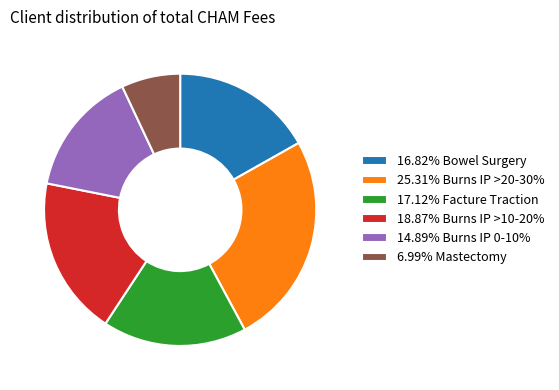

Is there any slice that represents more than half of the pie?

No